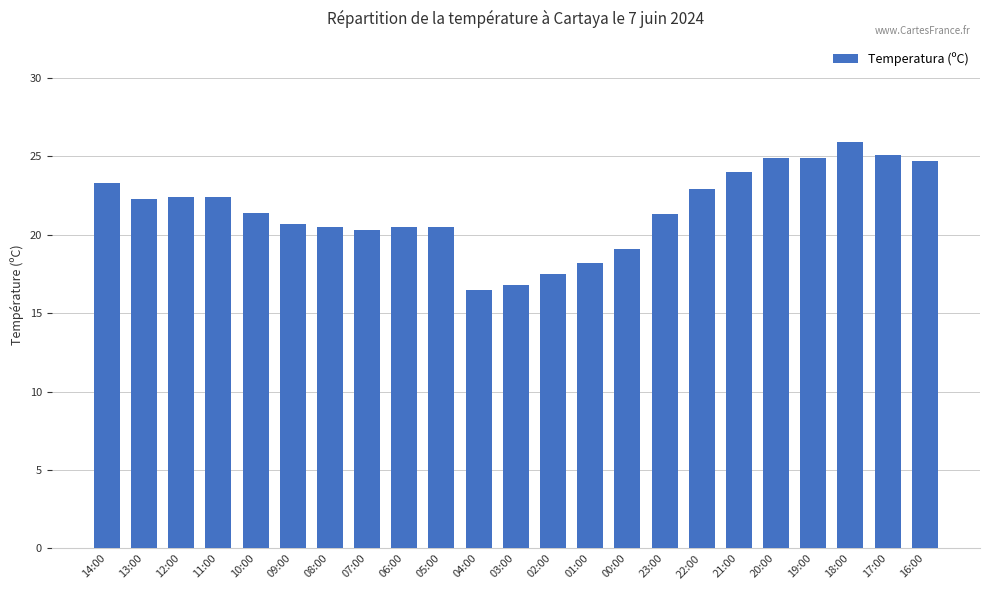

What is the difference between the maximum and second lowest values?

9.1